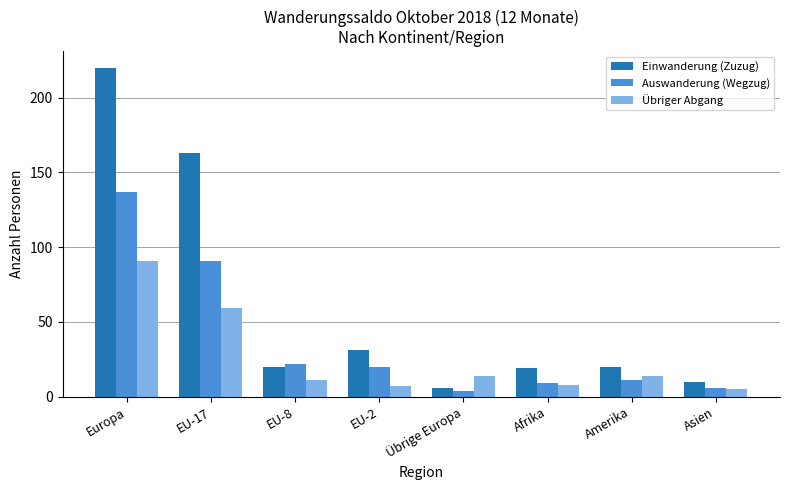

Which label corresponds to the largest value in the chart?

Europa